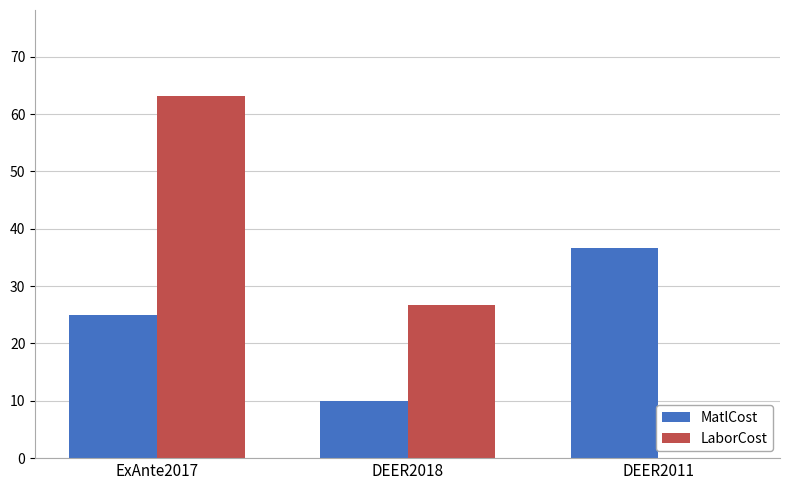

How many data points does each series have?

3